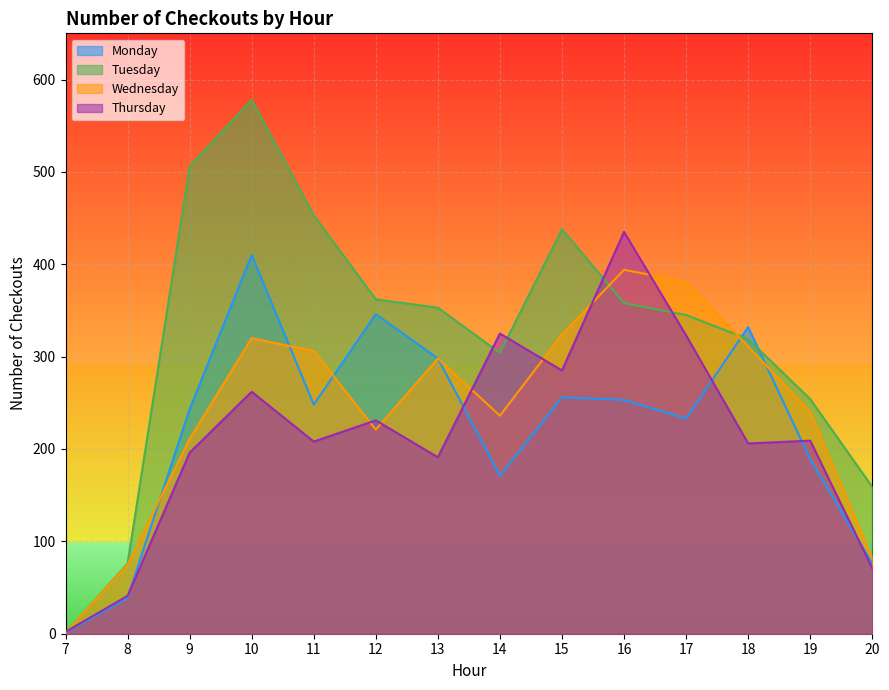

True or false: Monday has more than 2 points higher than both neighbors.

True